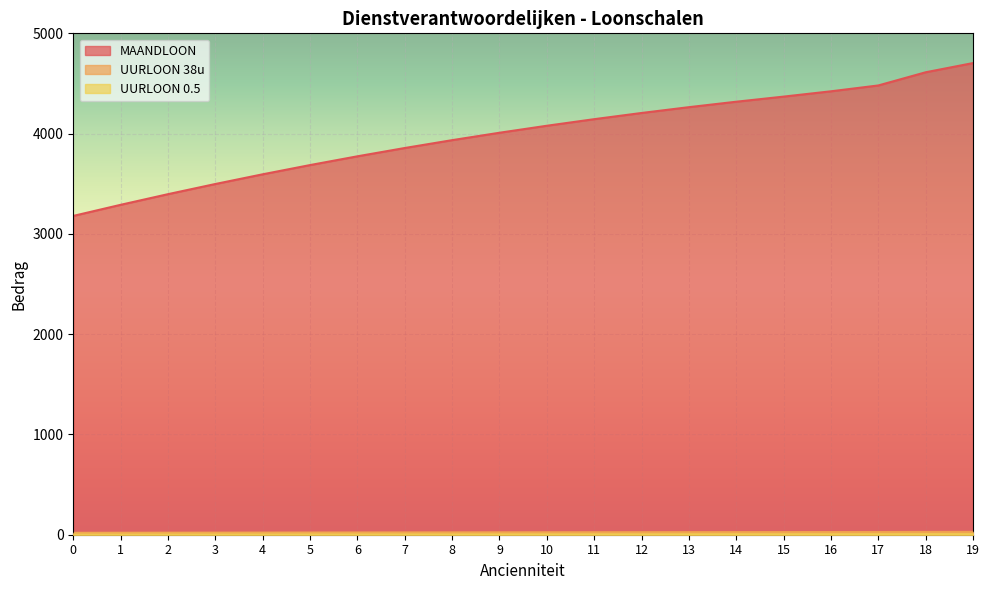

What is the total value across all series at 3?

3529.4